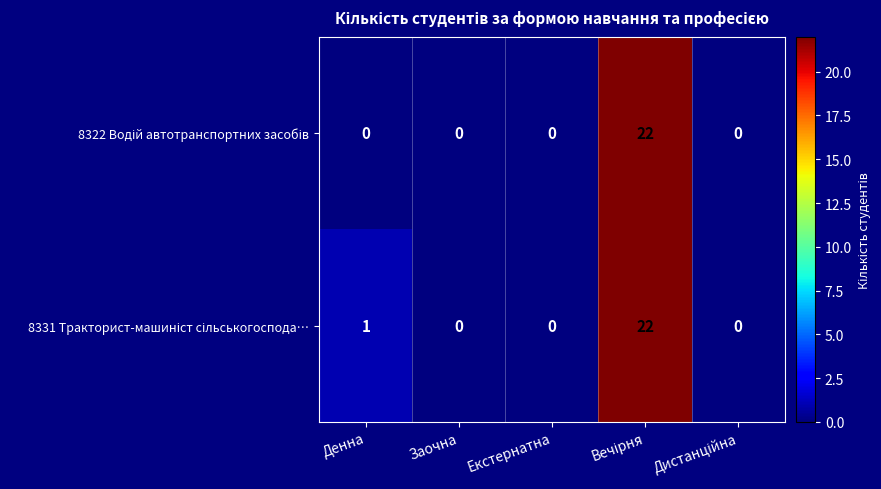

What is the maximum value shown in the chart?

22